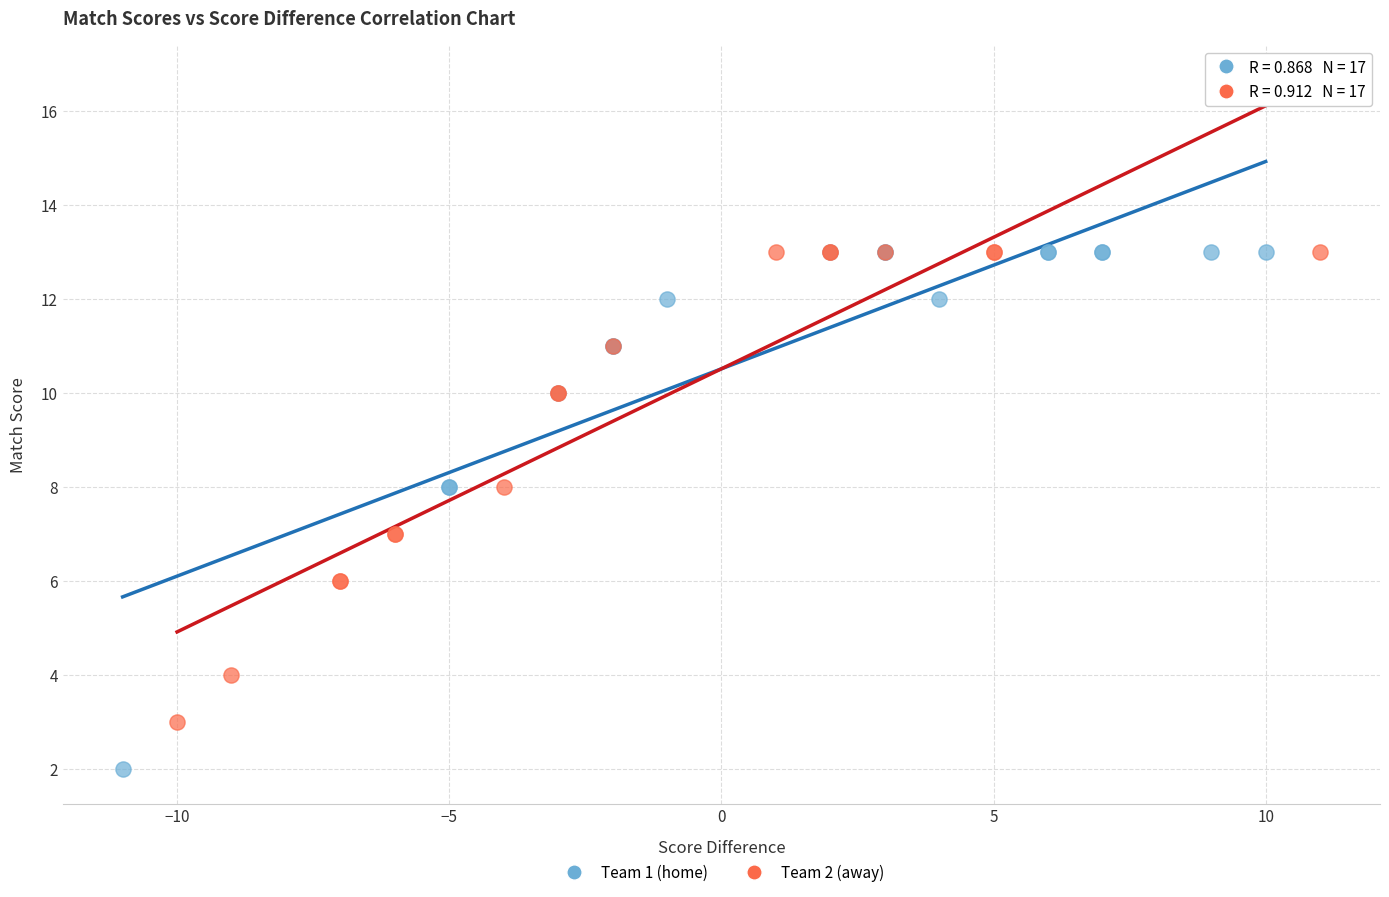

Which series has the widest spread of Y values?

Team 1 (home)